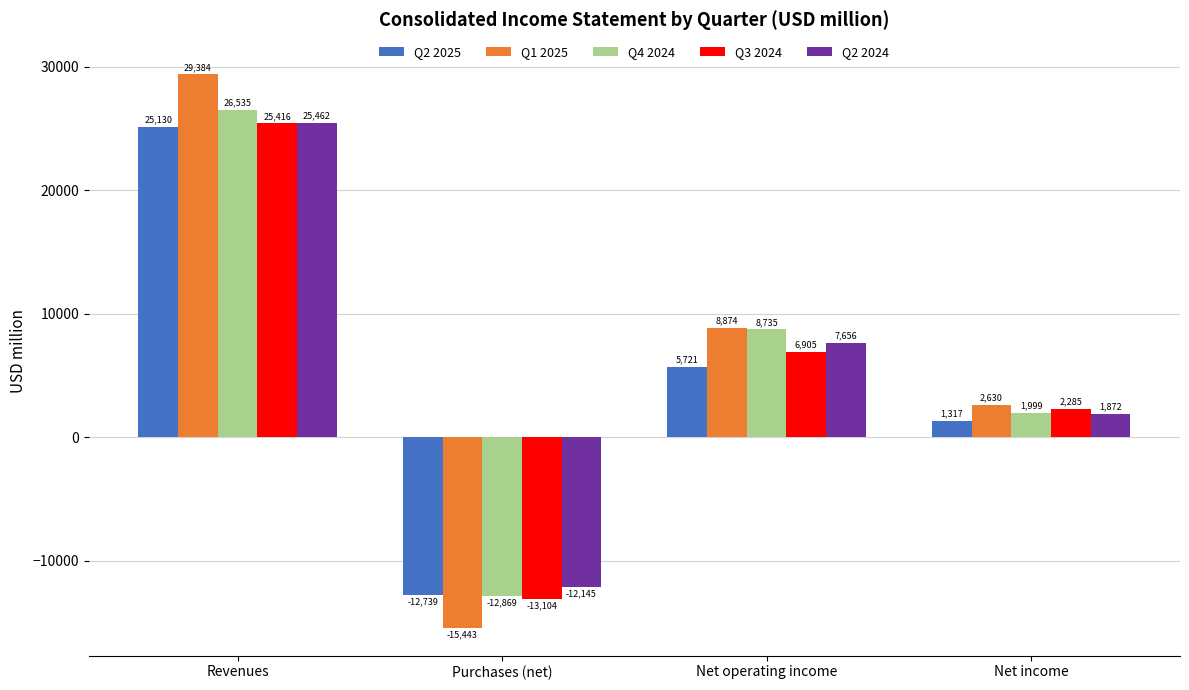

What is the sum of all Q2 2024 values?

22844.4